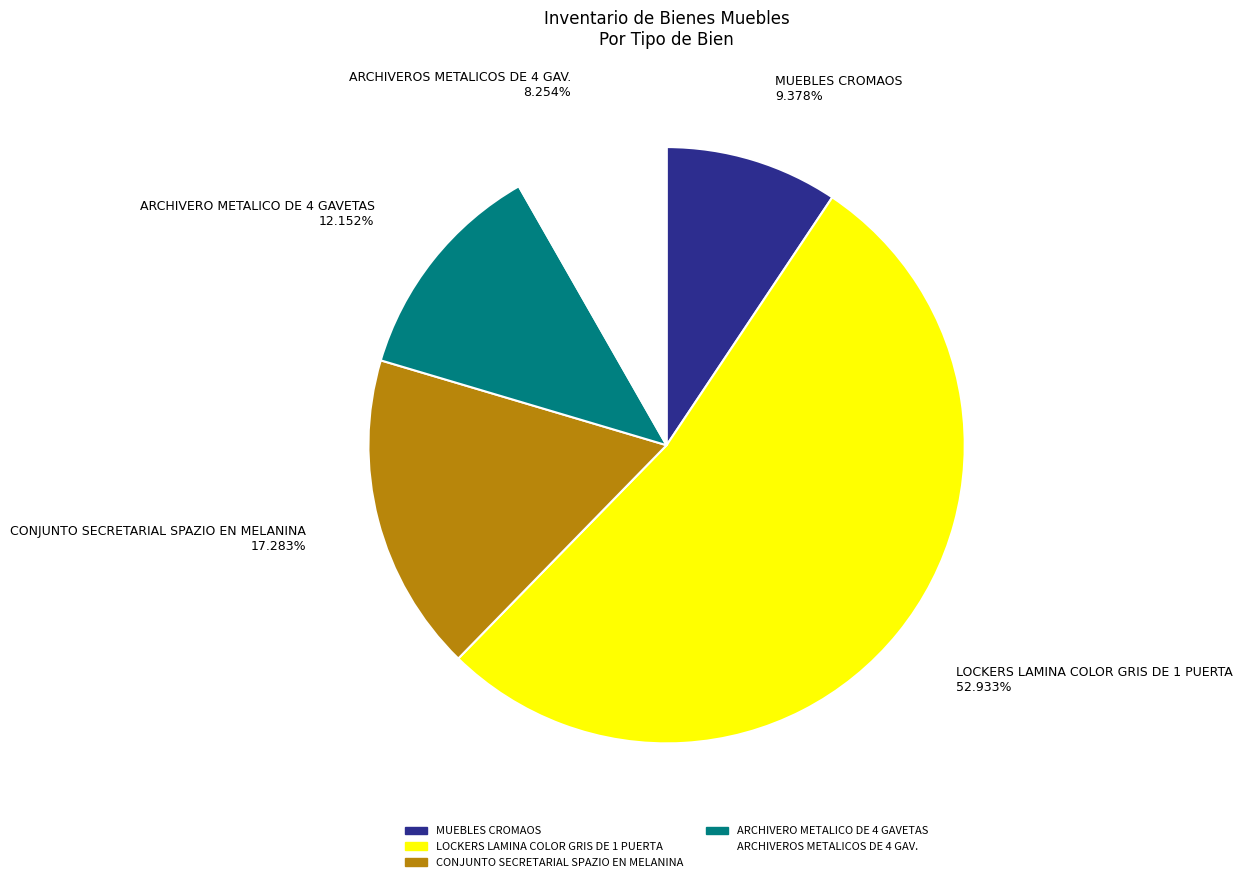

Does CONJUNTO SECRETARIAL SPAZIO EN MELANINA account for over 50% of the chart?

No